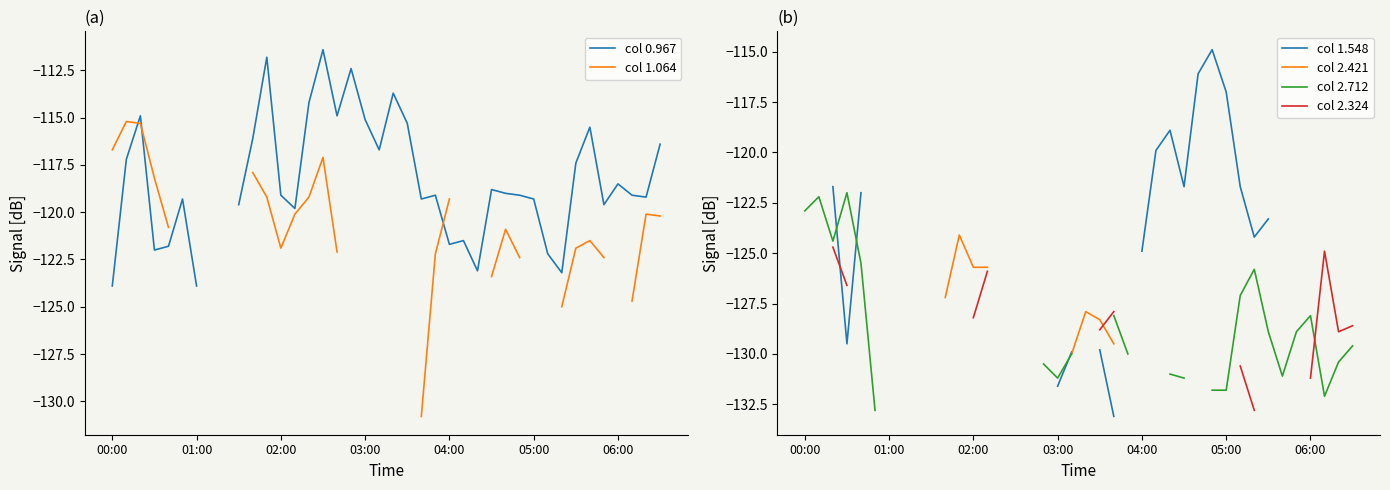

What is the difference between the highest and lowest values at 06:00?

12.7